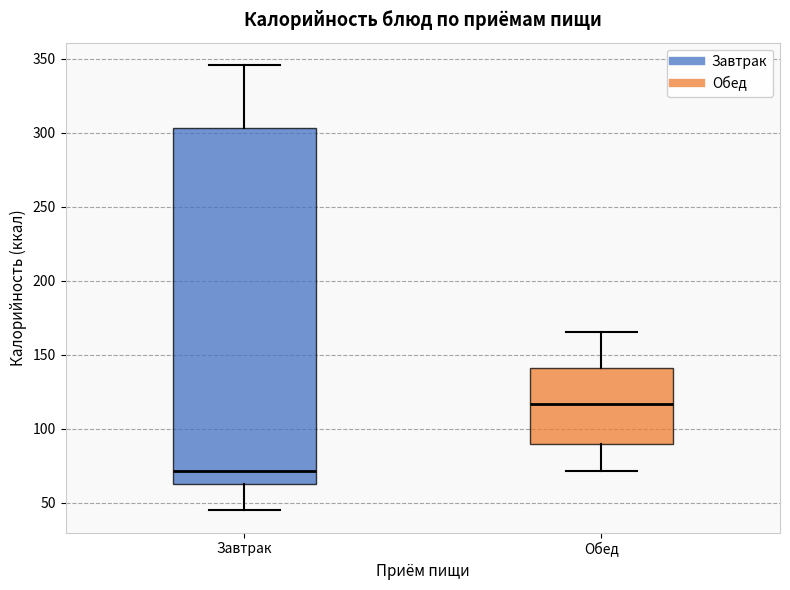

Where does the median line of the box for Обед sit on the y-axis? The values are not printed on the chart, so give them approximately, as read against the axis.

115